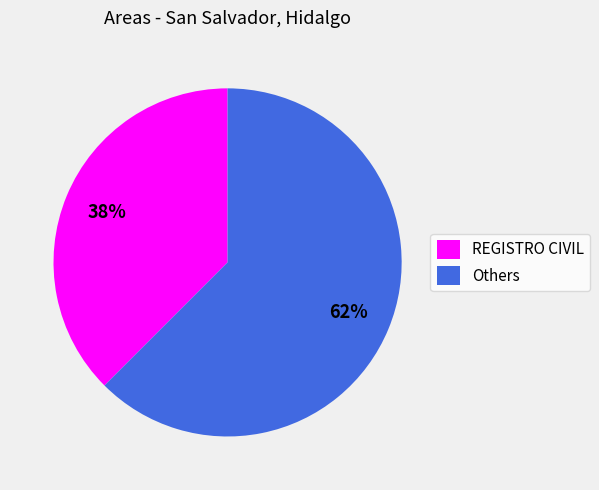

Which slice is the smallest?

REGISTRO CIVIL